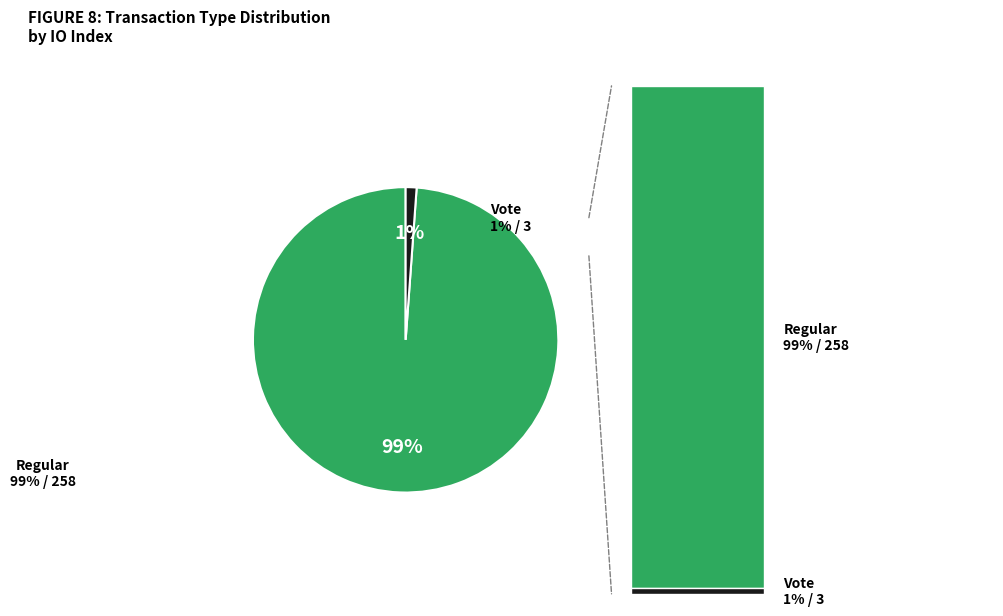

Does any single category account for the majority?

Yes